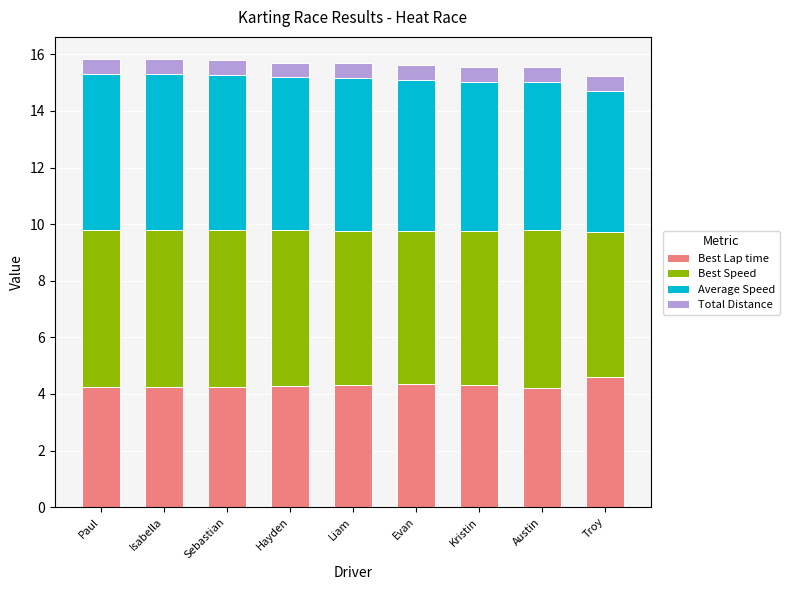

Is it true that Best Lap time equals 4.2 at Austin?

True